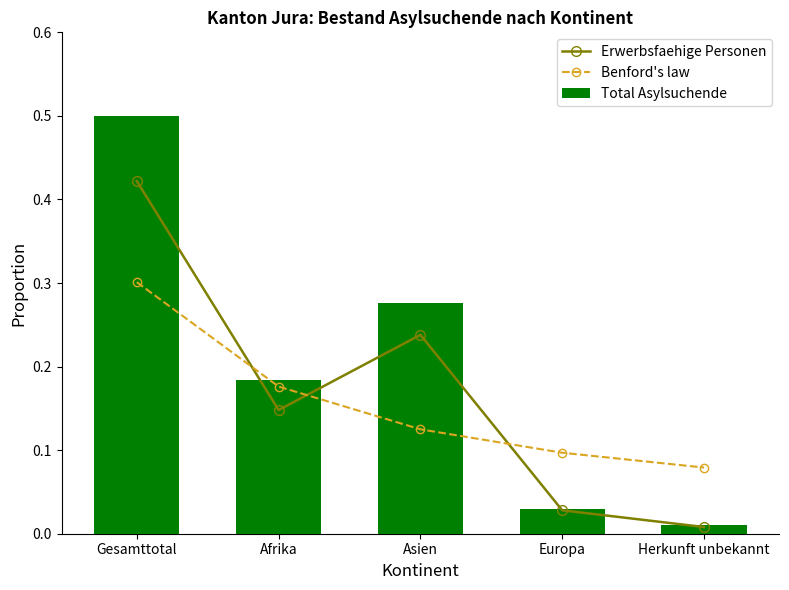

Which series changed the most between Asien and Herkunft unbekannt?

Total Asylsuchende